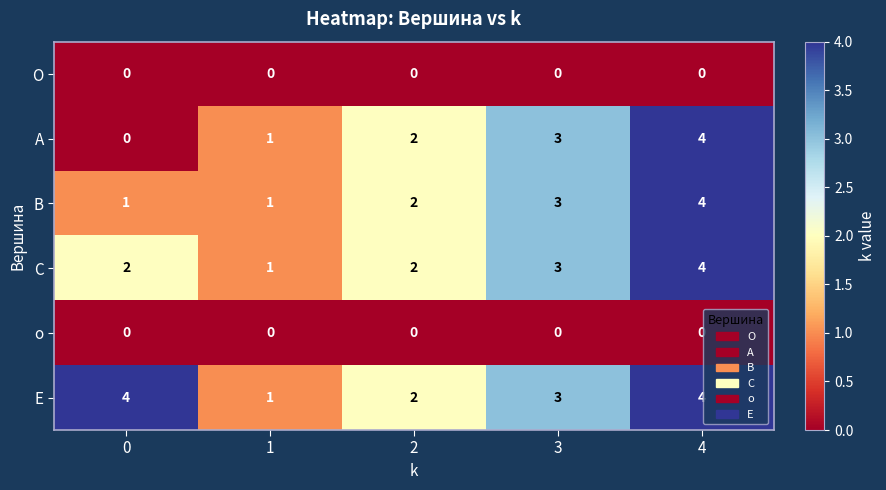

At which category is the sum across all series the highest?

4